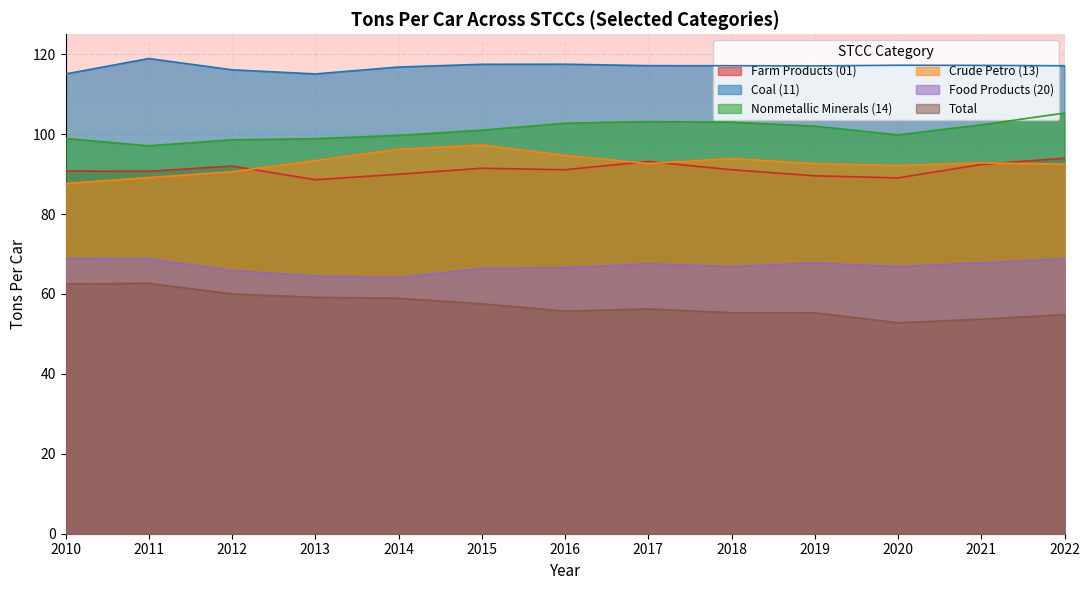

True or false: Total has a value of 52.8 at 2020.

True